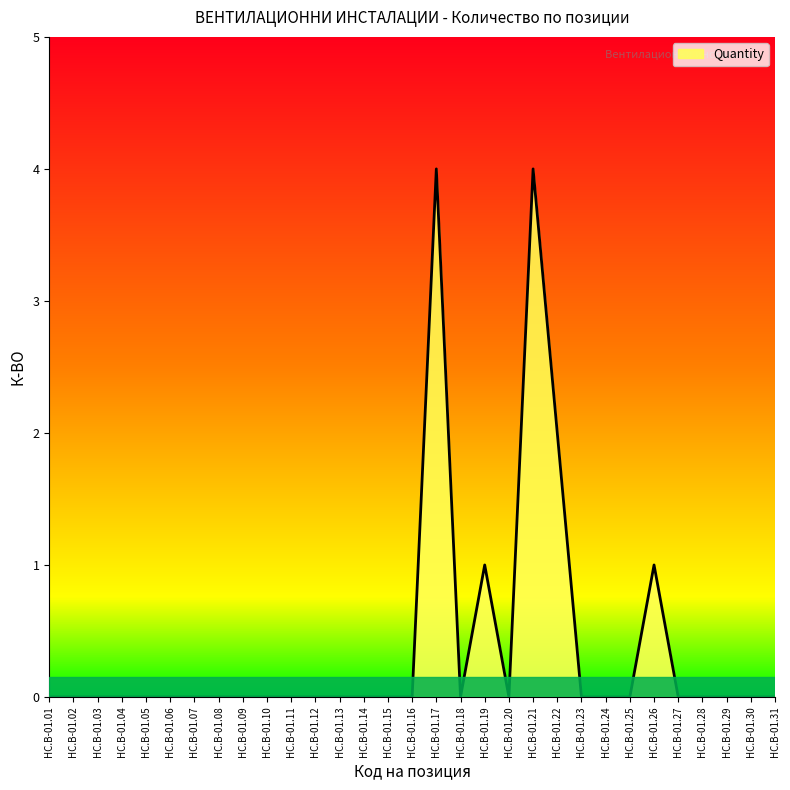

What is the greatest value displayed?

4